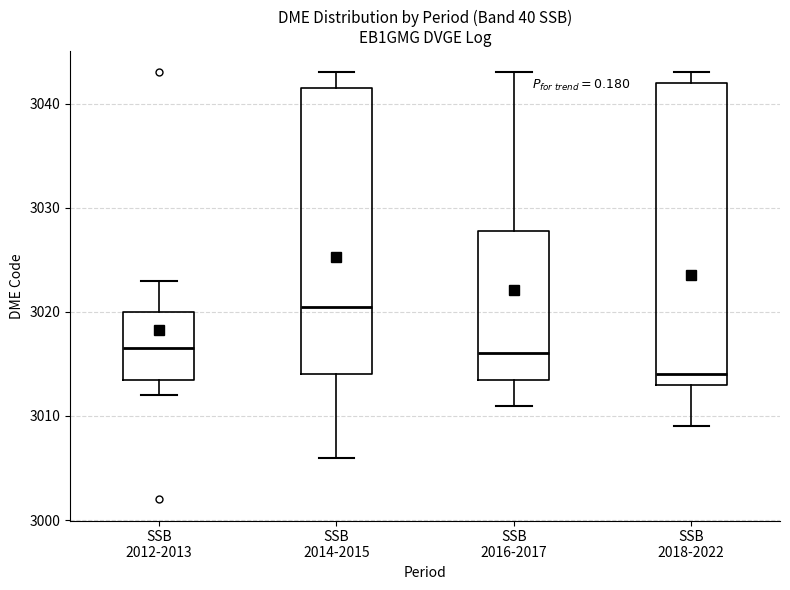

Comparing the boxes themselves (not the whiskers), which one is the tallest?

SSB 2018-2022